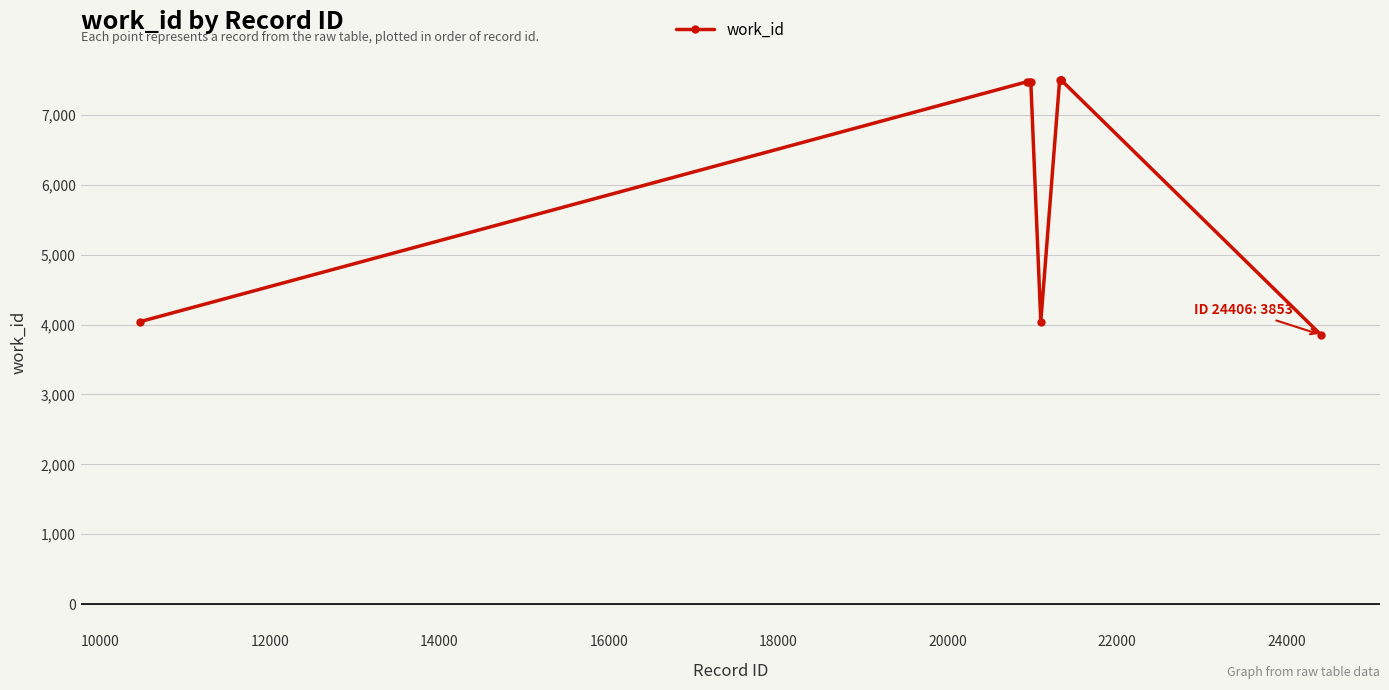

What is the value of the 7th point from the left?

7497